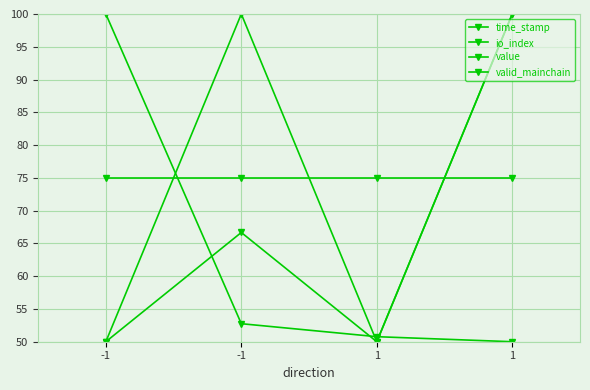

True or false: value and io_index cross at least once.

False